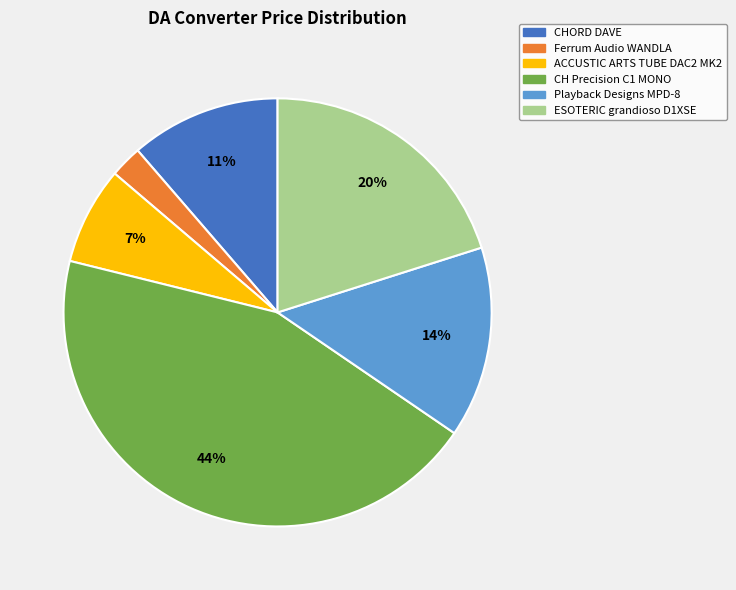

Which slice is the smallest?

Ferrum Audio WANDLA